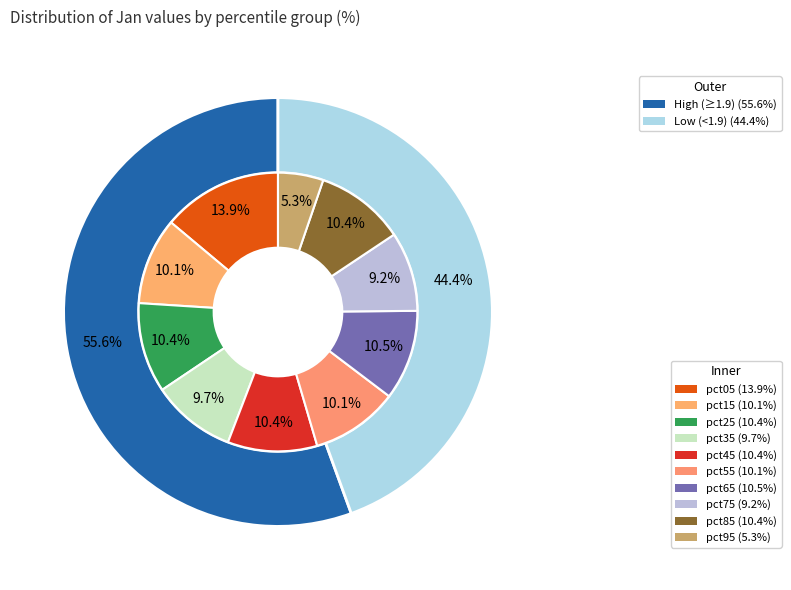

True or false: pct15 accounts for 10% of the total.

True